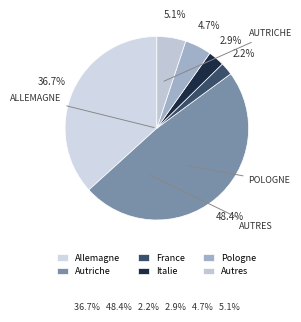

Is the sum of Pologne and Autriche greater than half?

Yes